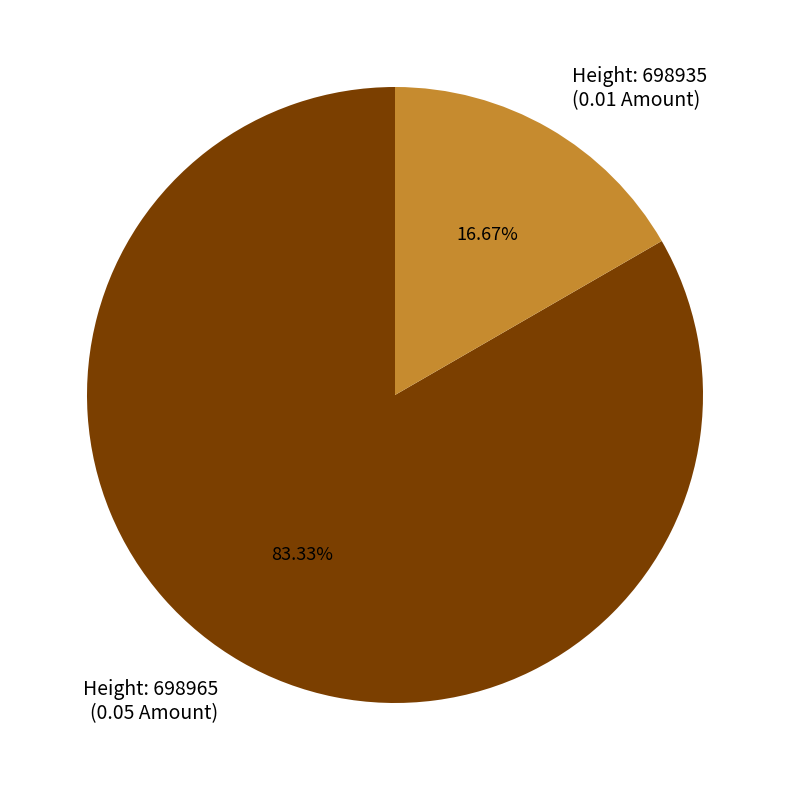

Rank the categories by value from lowest to highest.

Height: 698935 (0.01 Amount), Height: 698965 (0.05 Amount)